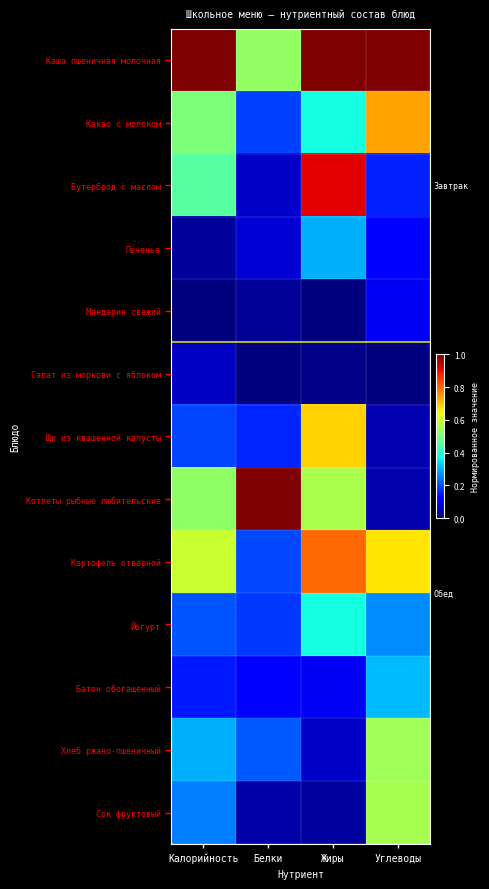

What is the total value across all series at Белки?

2.8